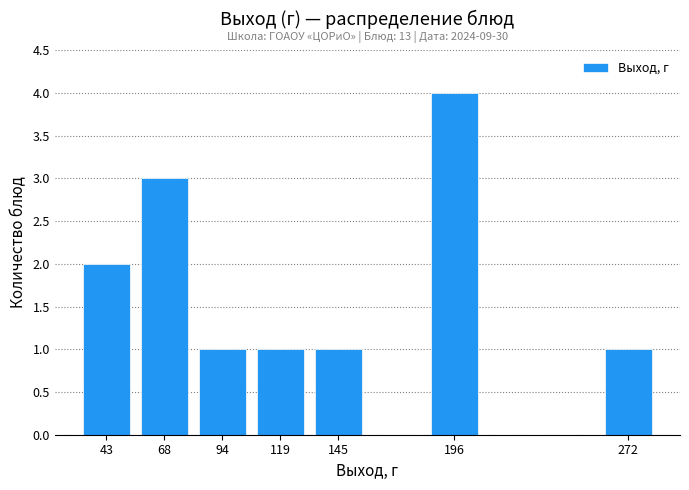

Over which range of the x-axis is the bar tallest?

183.0 to 208.5